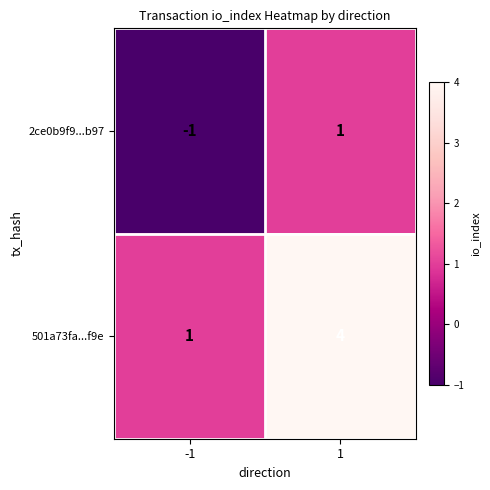

How many data points does each series have?

2